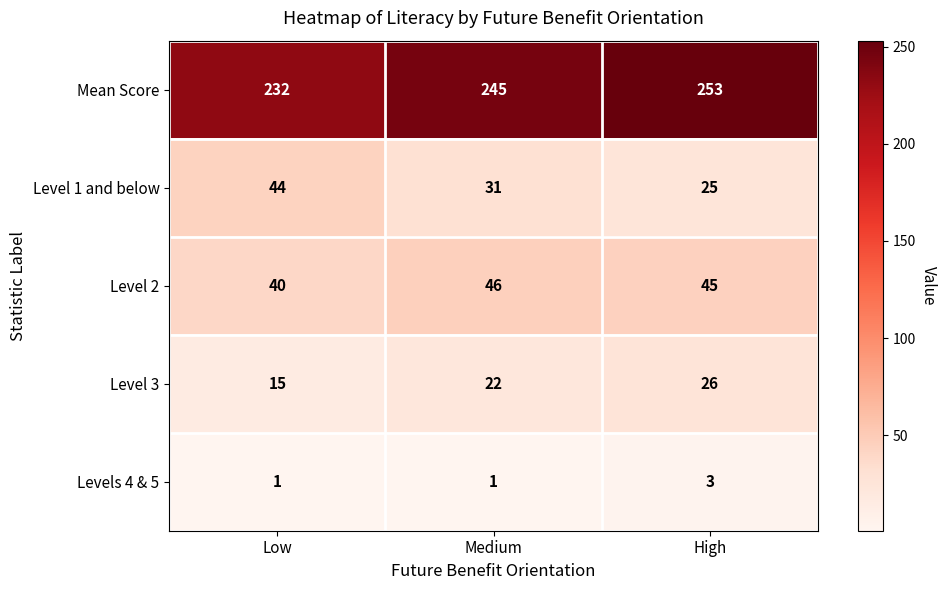

List the series in order of their peak value, highest first.

Mean Score, Level 2, Level 1 and below, Level 3, Levels 4 & 5